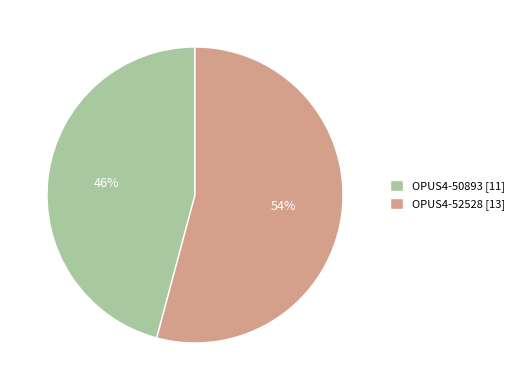

Is OPUS4-50893 the majority of the pie?

No